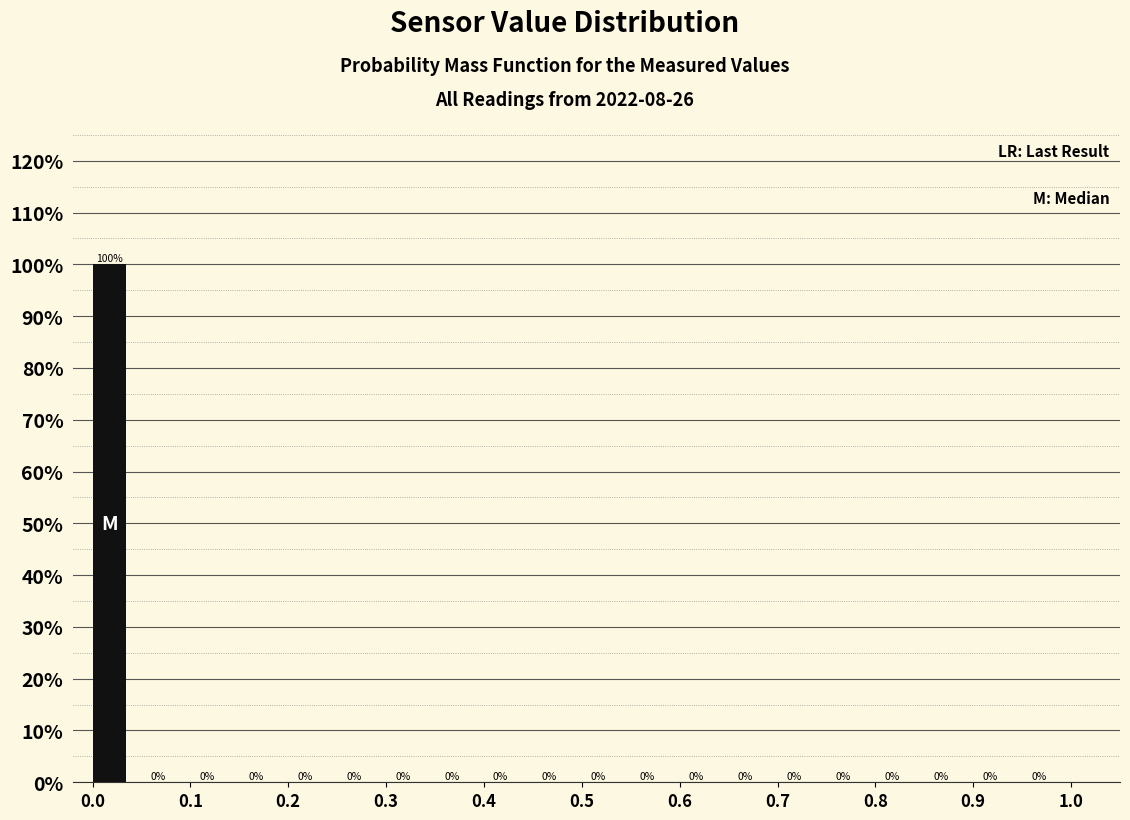

Reading left to right, list every bar in this chart as the range it spans on the x-axis followed by its height.

0.00 to 0.05: 100
0.05 to 0.10: 0
0.10 to 0.15: 0
0.15 to 0.20: 0
0.20 to 0.25: 0
0.25 to 0.30: 0
0.30 to 0.35: 0
0.35 to 0.40: 0
0.40 to 0.45: 0
0.45 to 0.50: 0
0.50 to 0.55: 0
0.55 to 0.60: 0
0.60 to 0.65: 0
0.65 to 0.70: 0
0.70 to 0.75: 0
0.75 to 0.80: 0
0.80 to 0.85: 0
0.85 to 0.90: 0
0.90 to 0.95: 0
0.95 to 1.00: 0